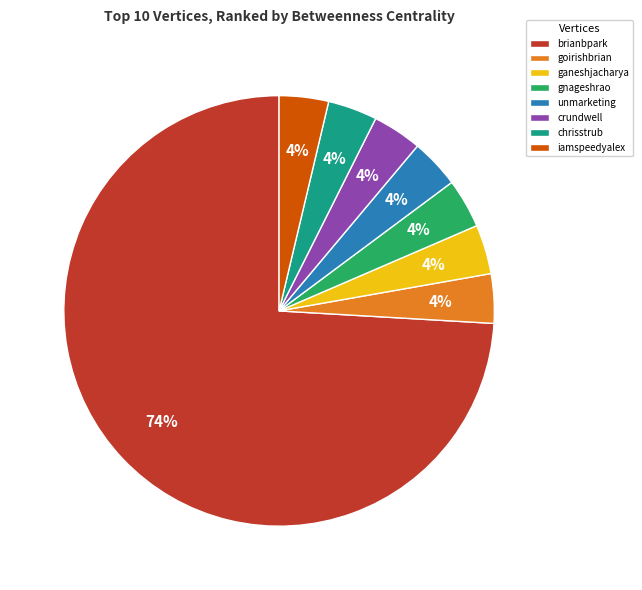

Which category accounts for the majority?

brianbpark